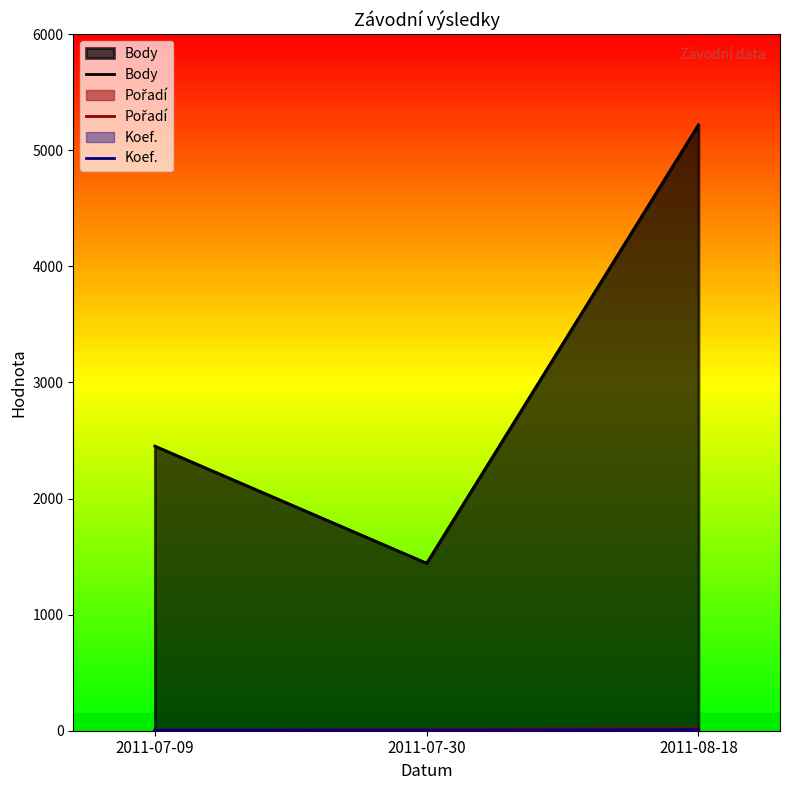

Reading left to right, transcribe all the data shown in this chart.

Body: 2452	1443	5220
Pořadí: 4	11	22
Koef.: 4	4	10